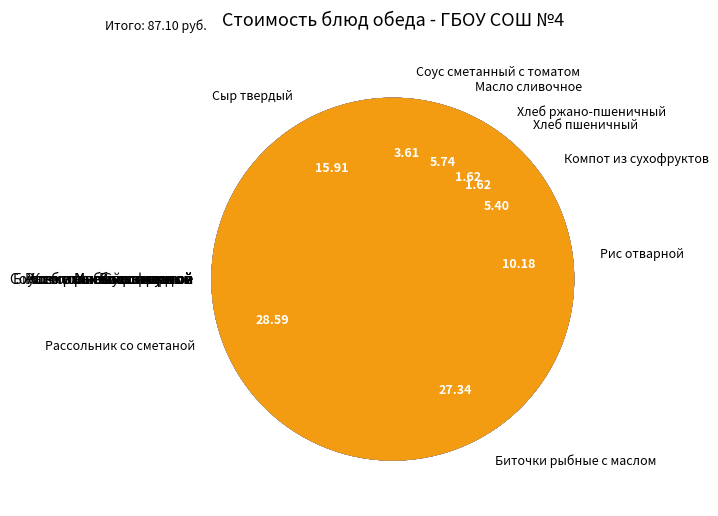

How many segments does this pie chart have?

9